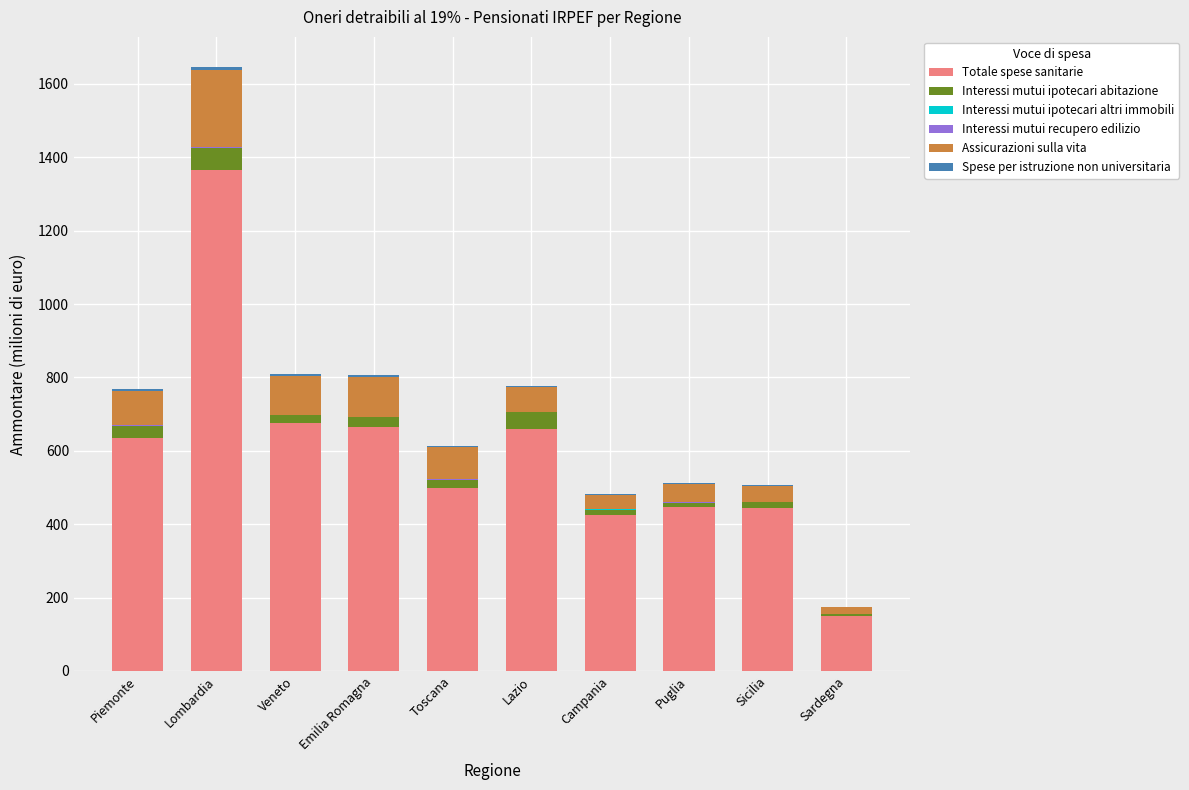

How many series are shown in this chart?

6